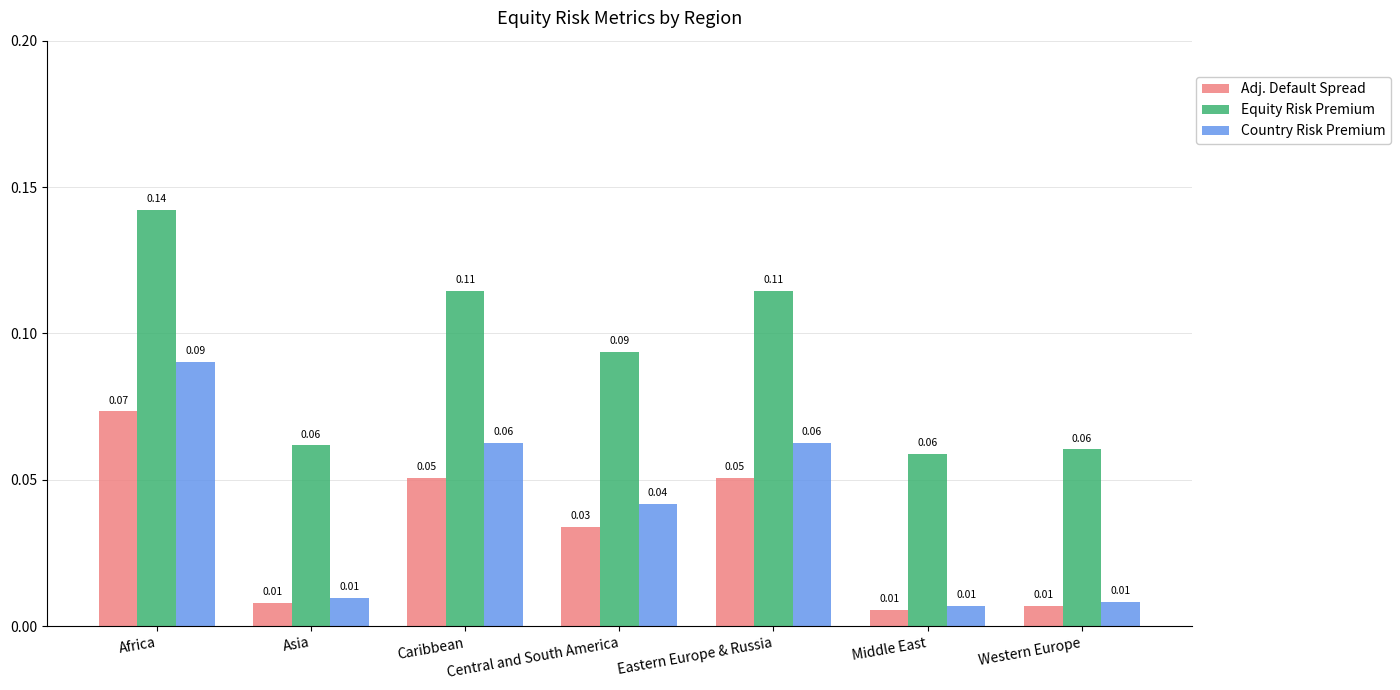

Rank the series at Eastern Europe & Russia from lowest to highest value.

Adj. Default Spread, Country Risk Premium, Equity Risk Premium